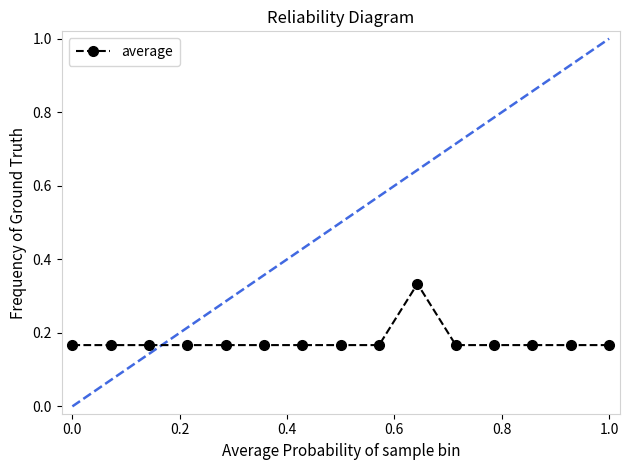

Count the values in the range 0 to 1.

15